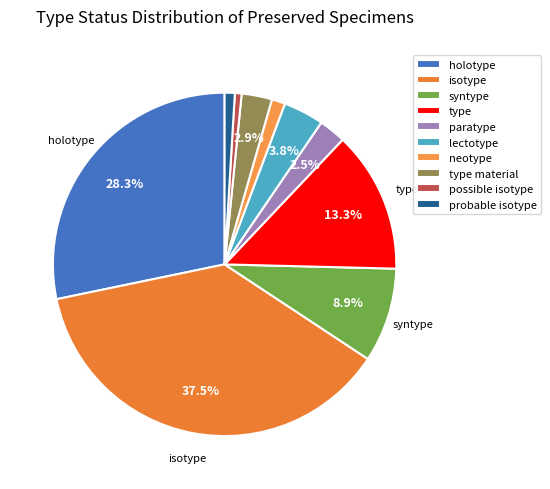

Approximately how many times larger is the value at syntype compared to holotype?

0.3